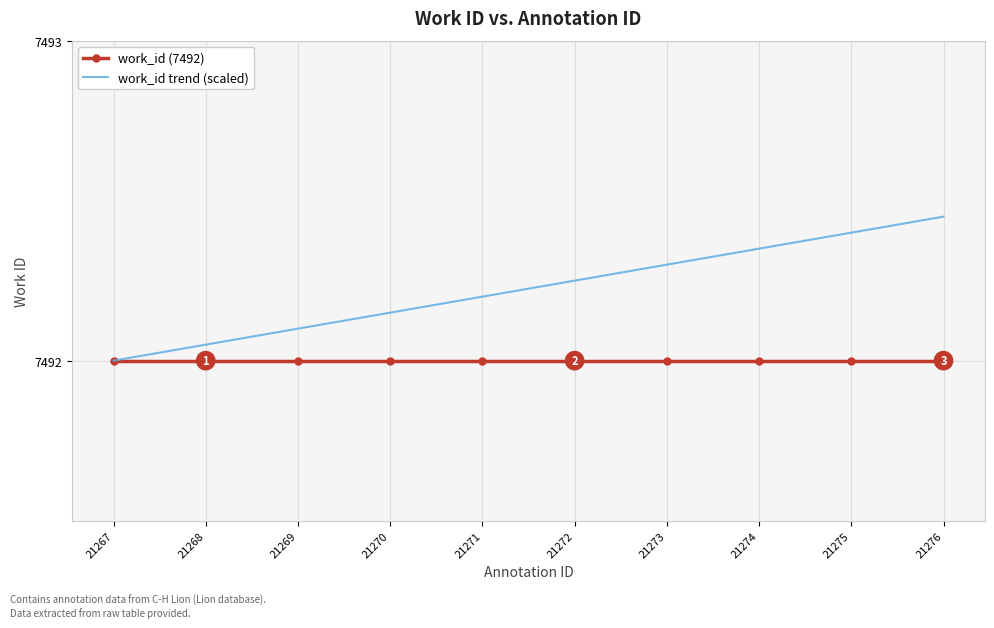

What is the total value across all series at 21274?

14984.4